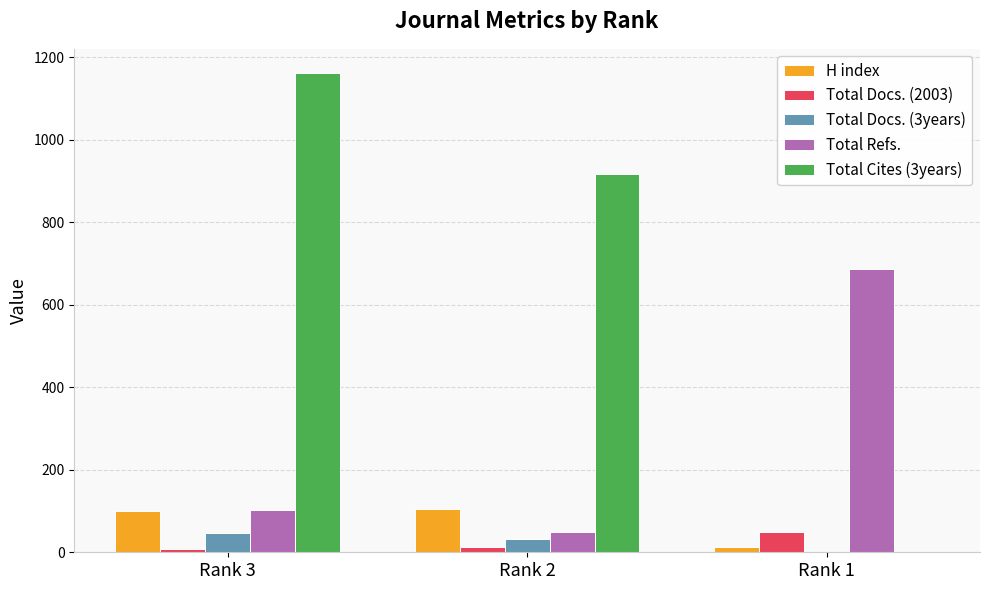

Is the value of Total Docs. (2003) at Rank 3 greater than the value of Total Docs. (3years) at Rank 2?

No